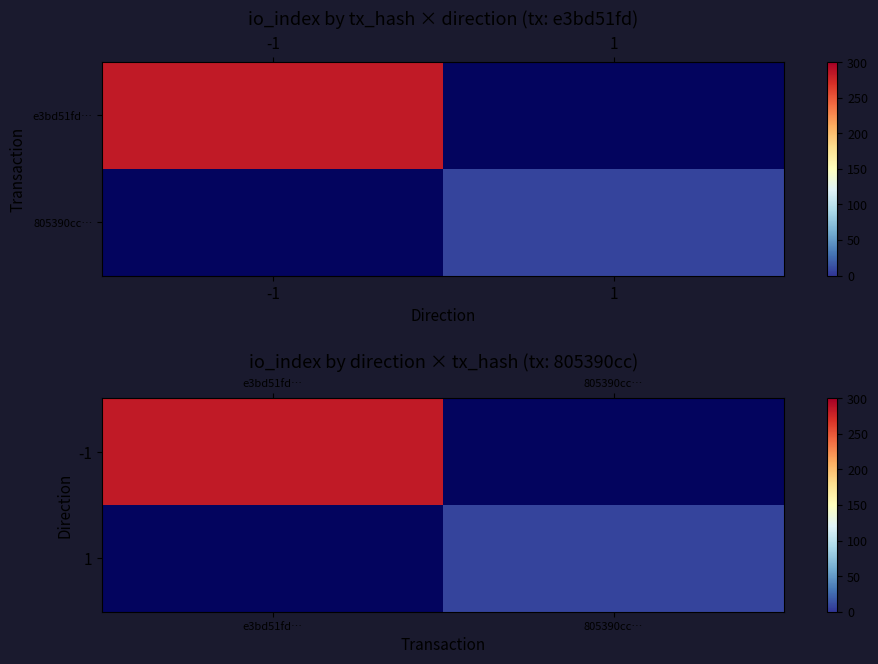

List the series in order of their overall mean, lowest first.

-1, 1